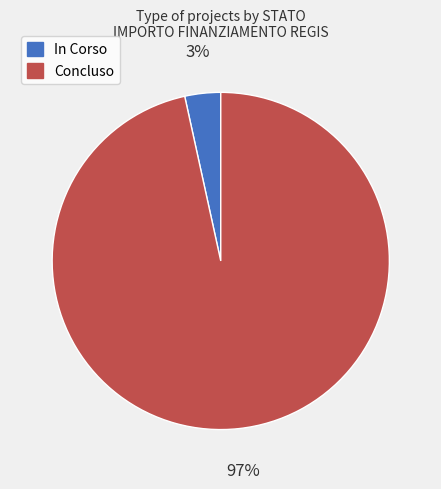

Which category has the smallest portion of the pie?

In Corso